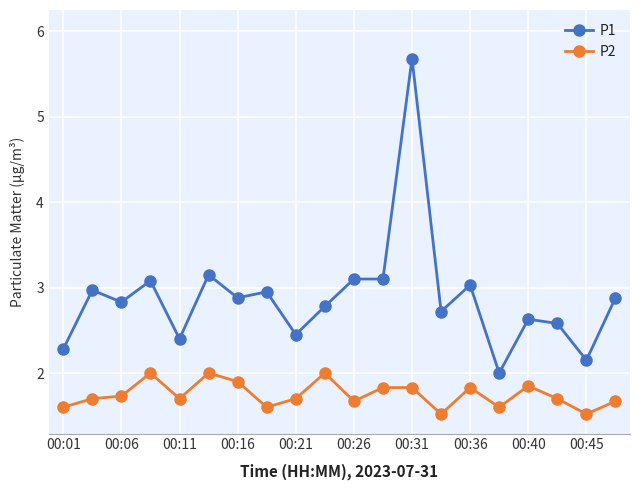

Which series has the largest range (max minus min)?

P1